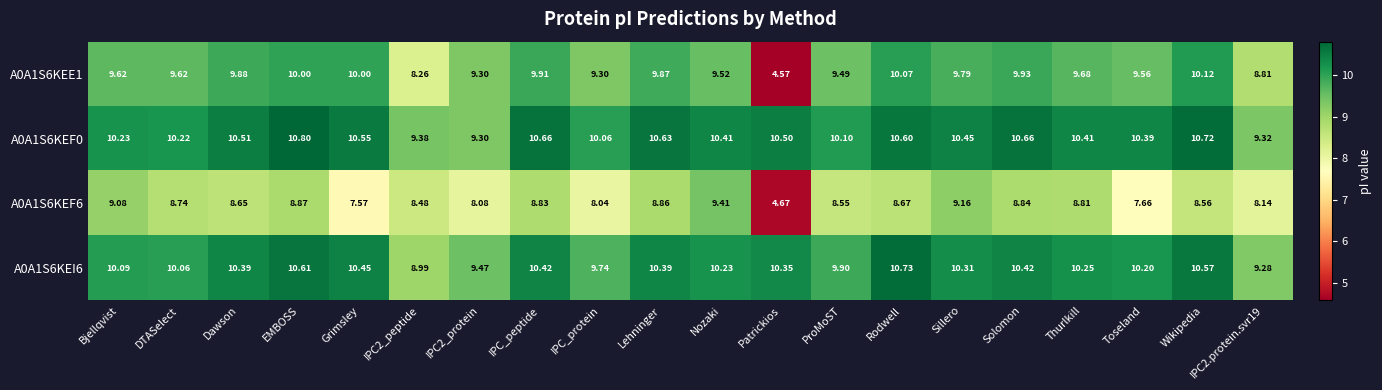

At IPC_peptide, list the series in order from smallest to largest.

A0A1S6KEF6, A0A1S6KEE1, A0A1S6KEI6, A0A1S6KEF0